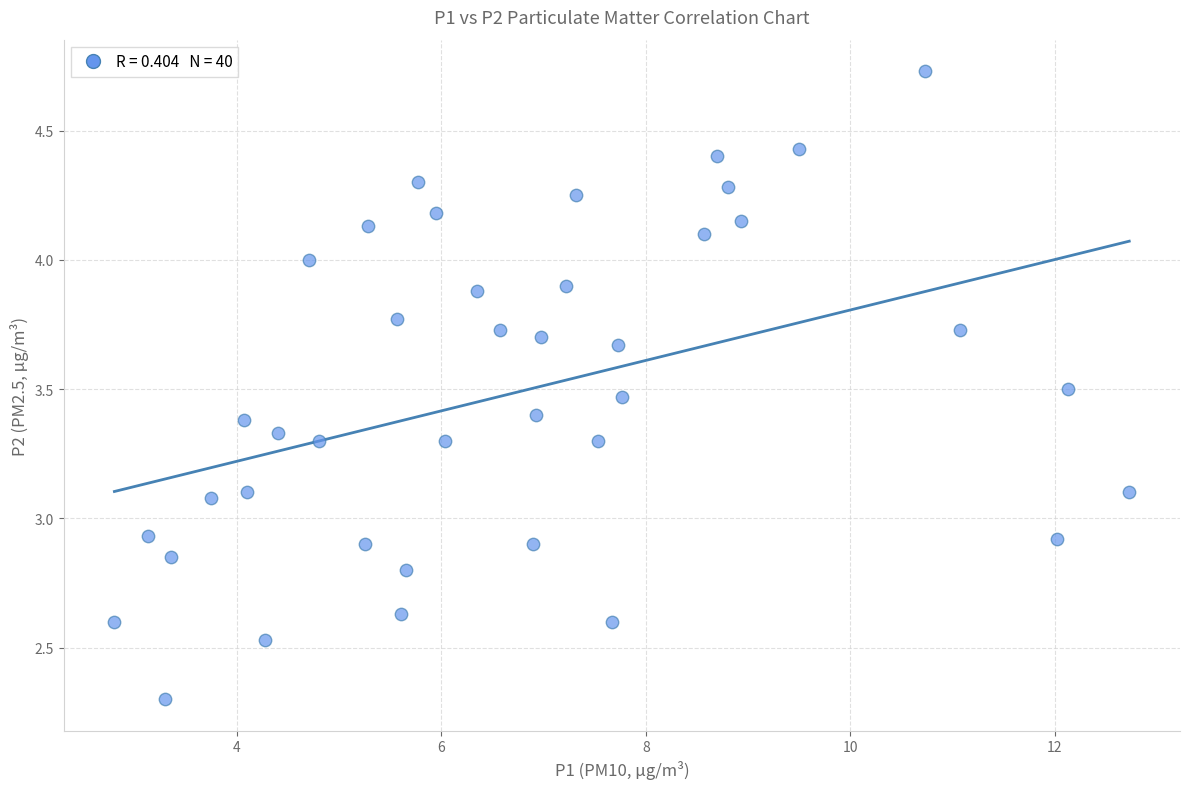

What is the range of Y values (max minus min)?

2.4